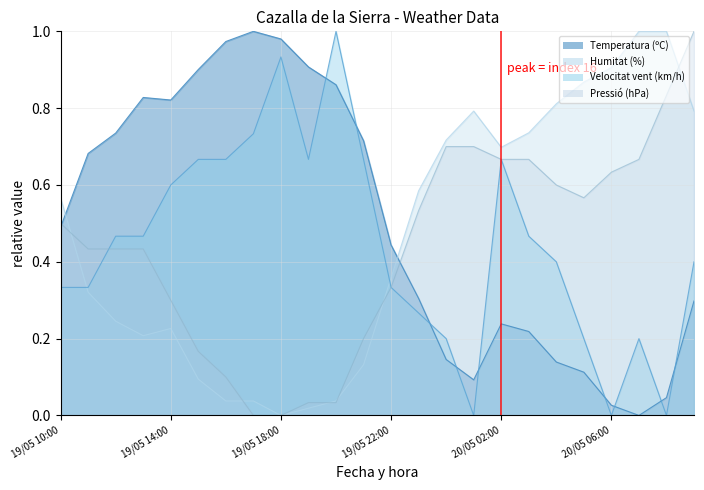

What is the sum of the Temperatura (ºC) values at 19/05 12:00 and 19/05 13:00?

1.6